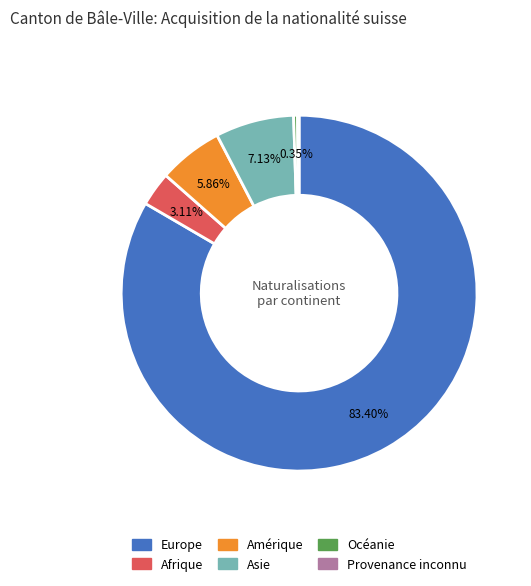

To the nearest percent, what is the difference between the largest and smallest slice percentages?

83%